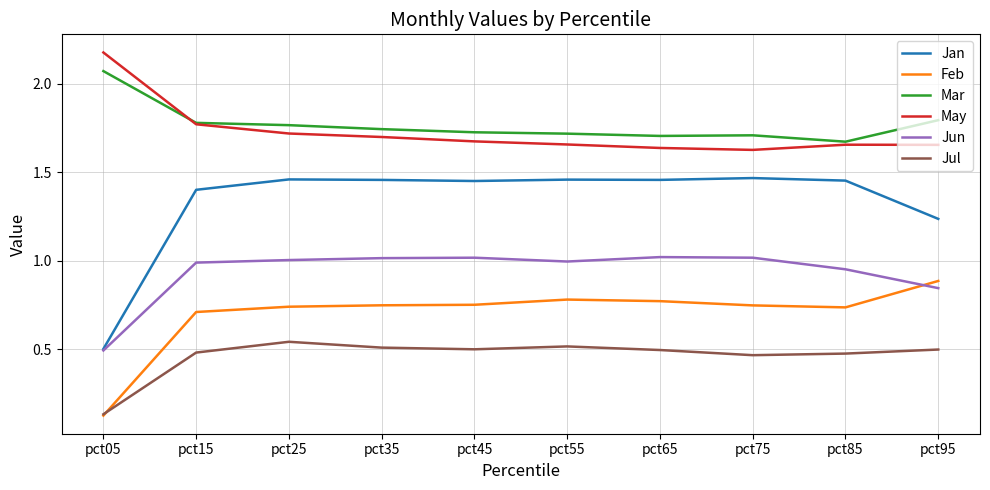

Count the number of categories in the chart.

10